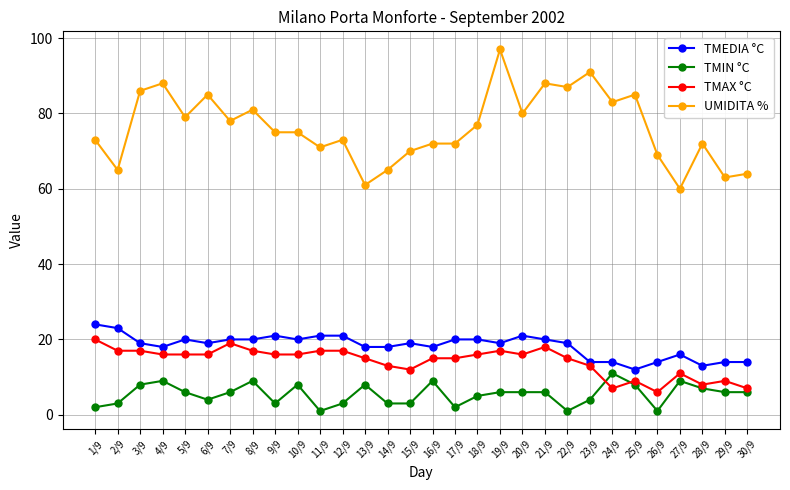

True or false: TMEDIA °C and UMIDITA % intersect in this chart.

False